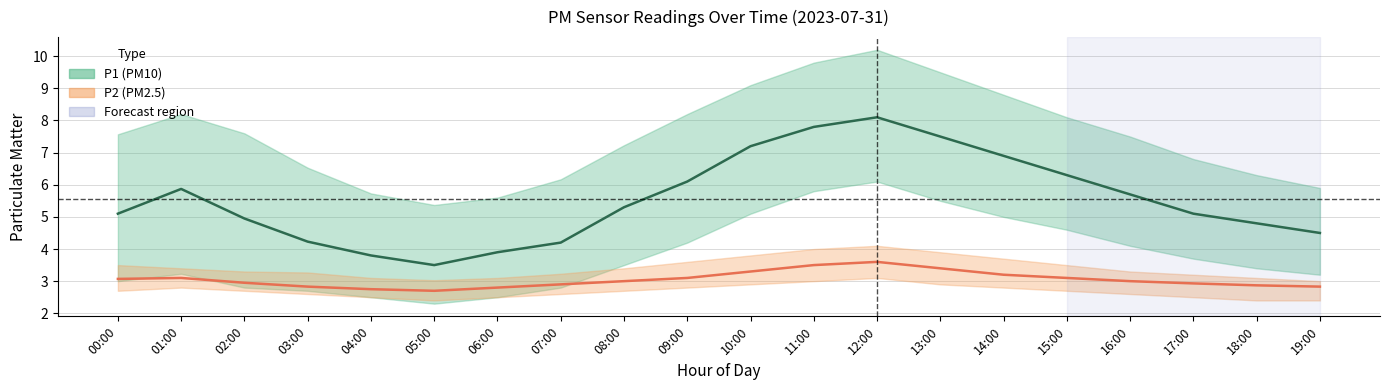

What is the highest value of the P2 (PM2.5) series?

3.6